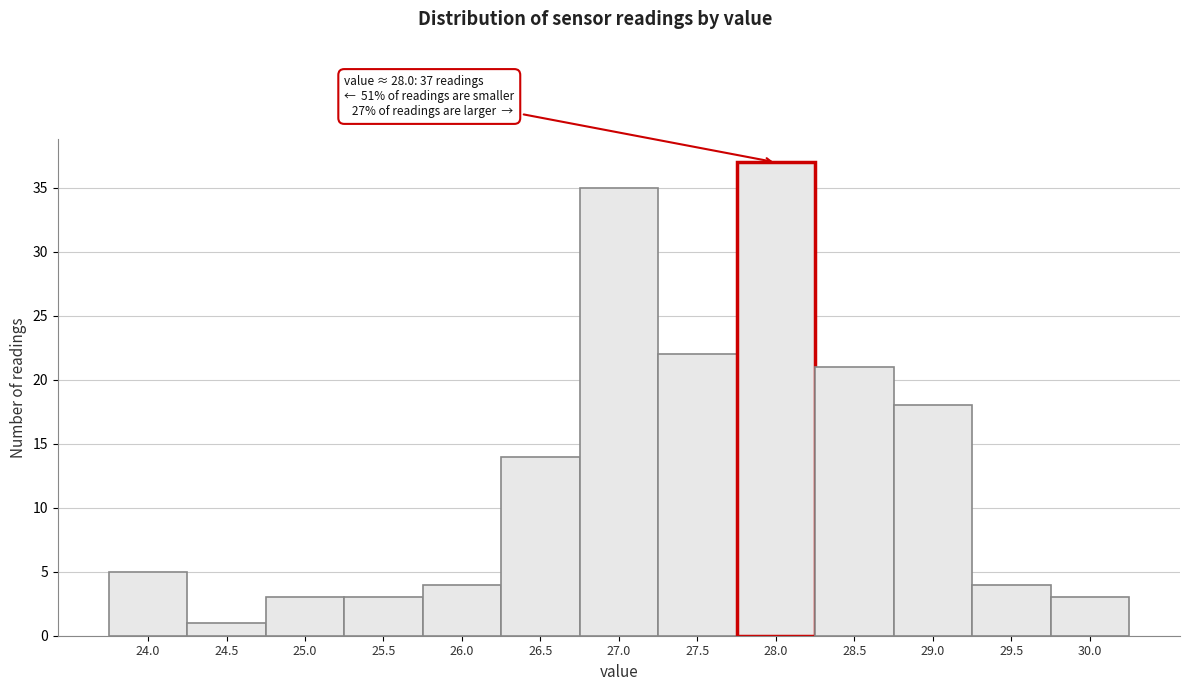

Reading left to right, what are all the values shown in this chart?

5	1	3	3	4	14	35	22	37	21	18	4	3